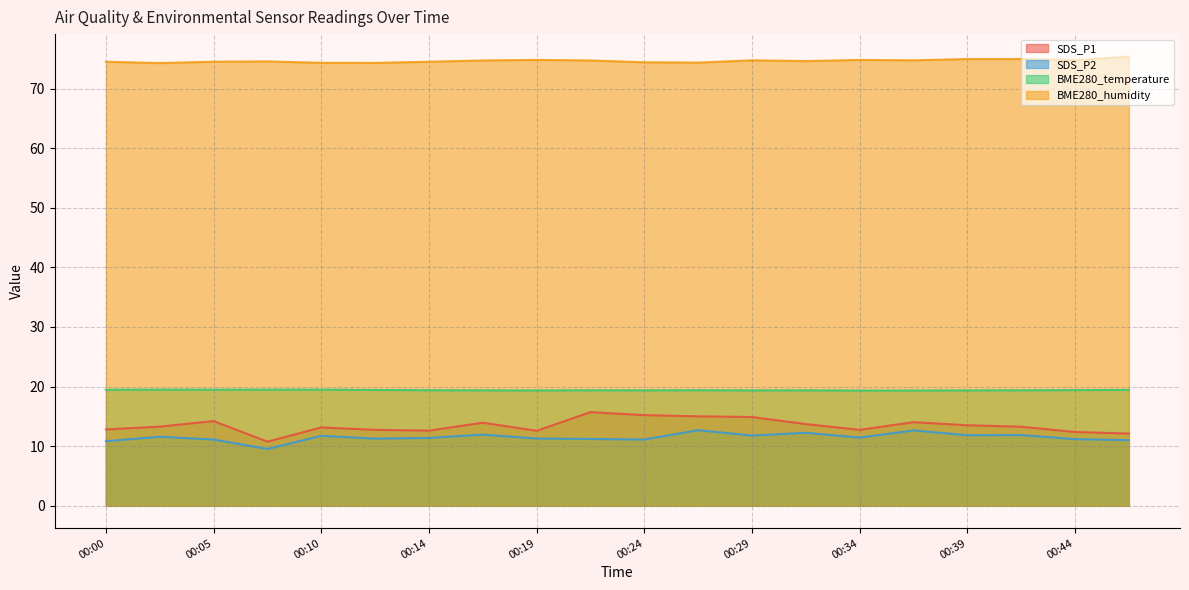

At which category does the chart reach its peak across all series?

00:46